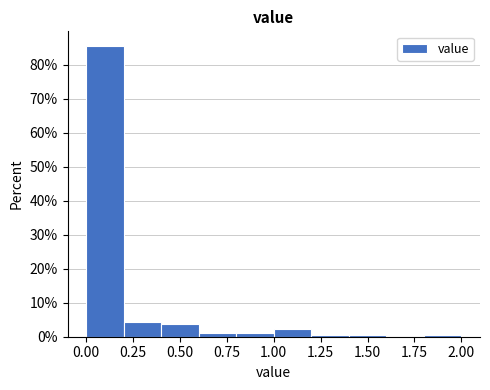

Reading left to right, transcribe this chart: for each bar, give the range it covers on the x-axis and its height. The values are not printed on the chart, so give them approximately, as read against the axis.

0.0 to 0.2: 86
0.2 to 0.4: 4
0.4 to 0.6: 4
0.6 to 0.8: 1
0.8 to 1.0: 1
1.0 to 1.2: 2
1.2 to 1.4: under 1
1.4 to 1.6: under 1
1.6 to 1.8: 0
1.8 to 2.0: under 1